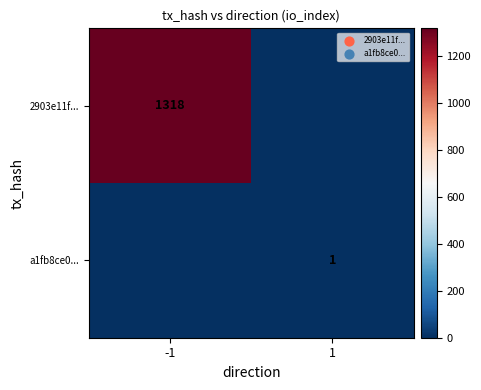

Is it true that 2903e11f... equals 1318 at -1?

True